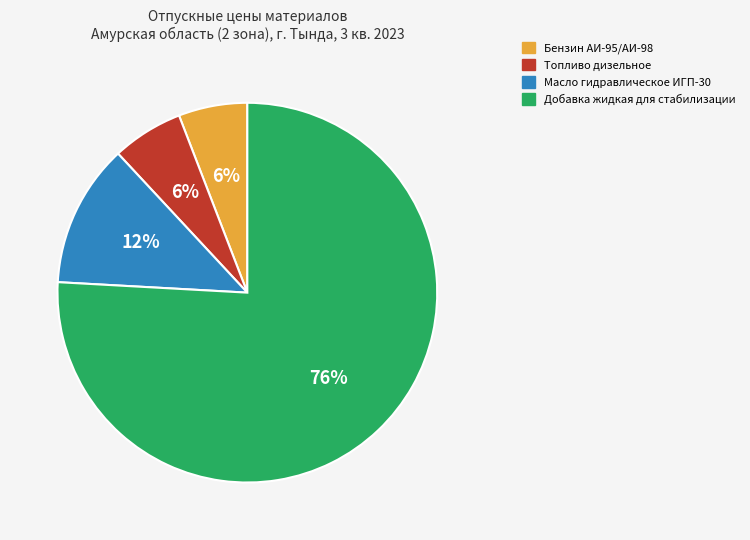

To the nearest percent, what is the difference between the largest and smallest slice percentages?

70%